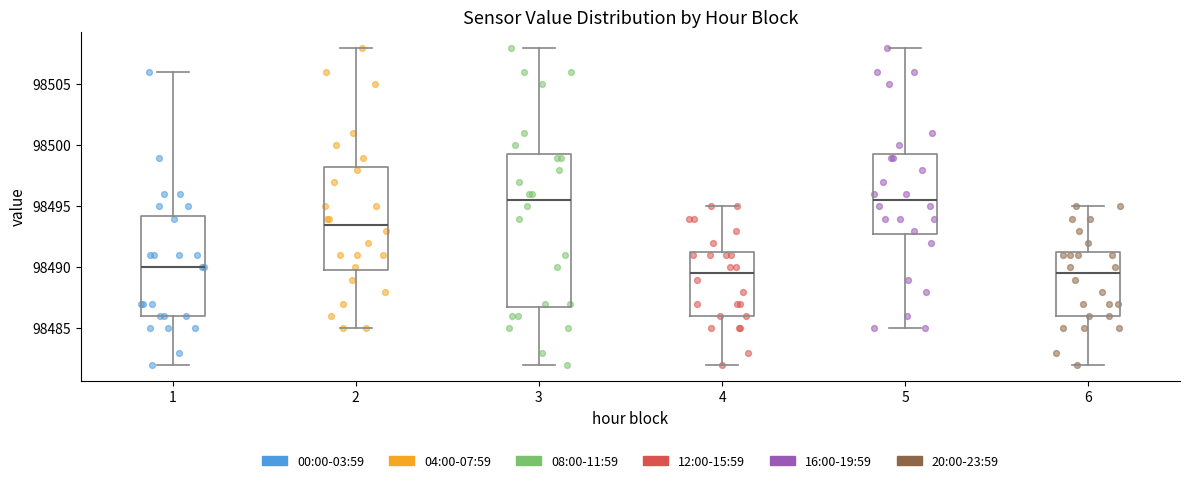

Where is the lower edge of the box at x = 1 on the y-axis? The values are not printed on the chart, so give them approximately, as read against the axis.

98486.0